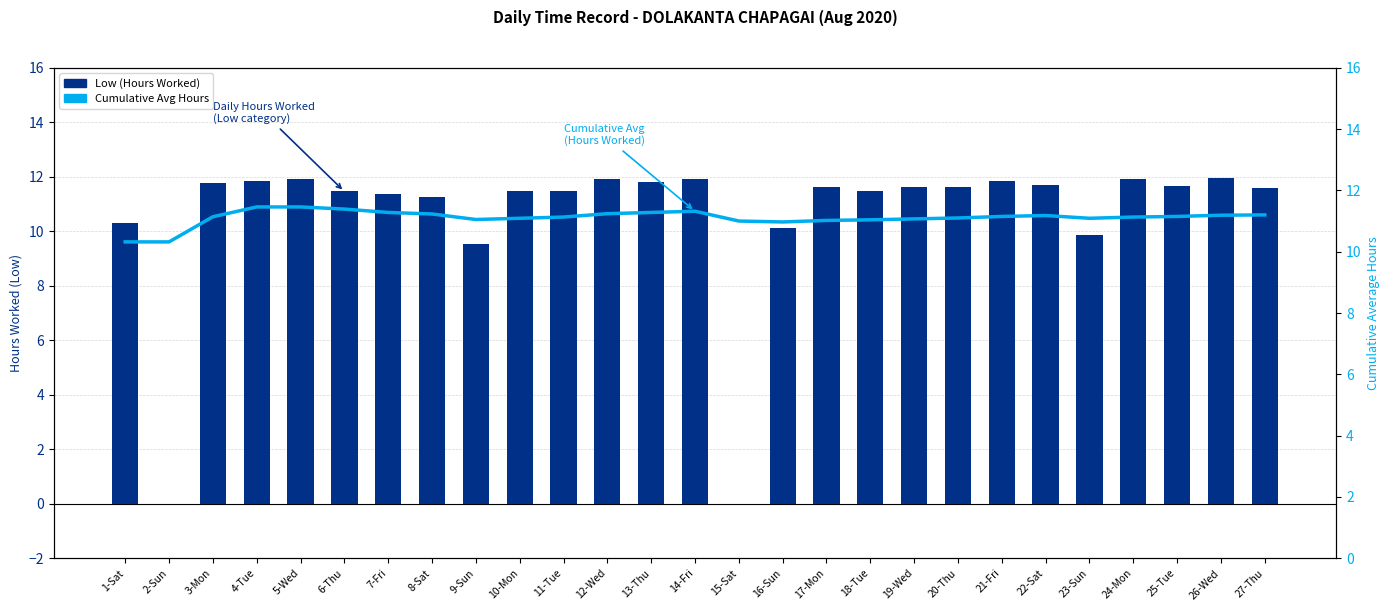

Count the number of categories in the chart.

27